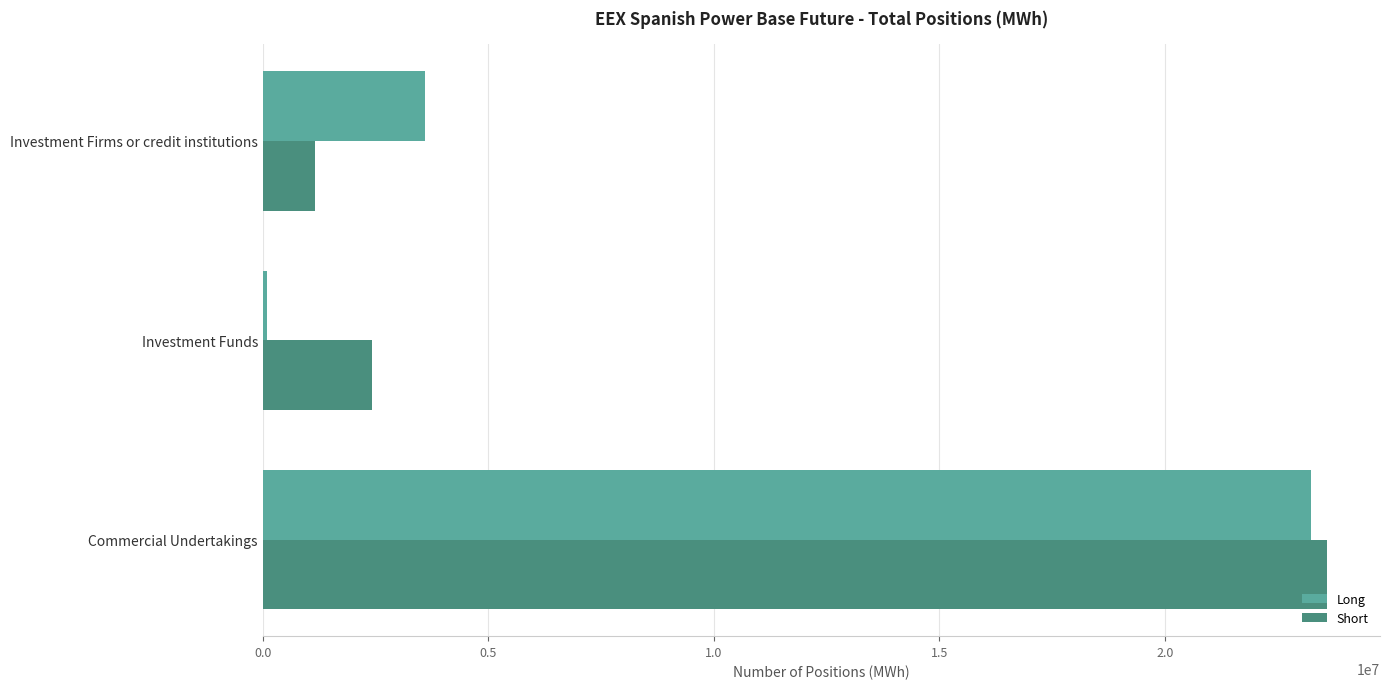

The Short series shows 3948022 at Investment Funds. True or false?

False